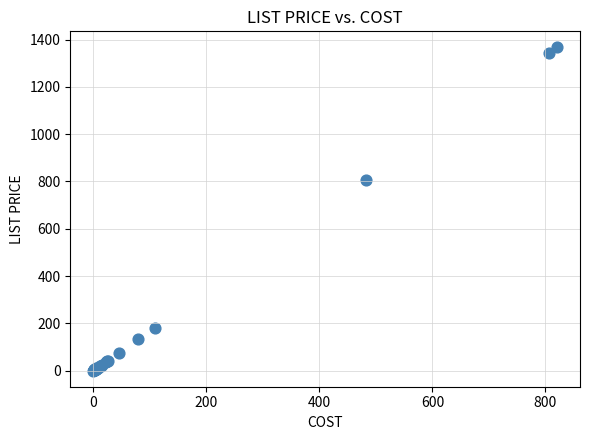

What Y value in the scatter plot is closest to 683?

804.8